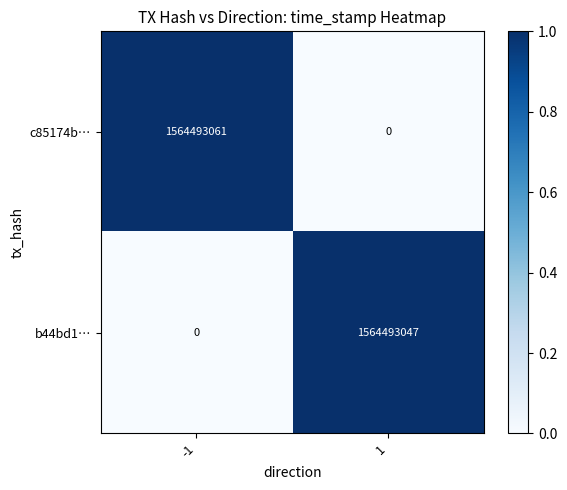

At 1, list the series in order from largest to smallest.

b44bd1…, c85174b…